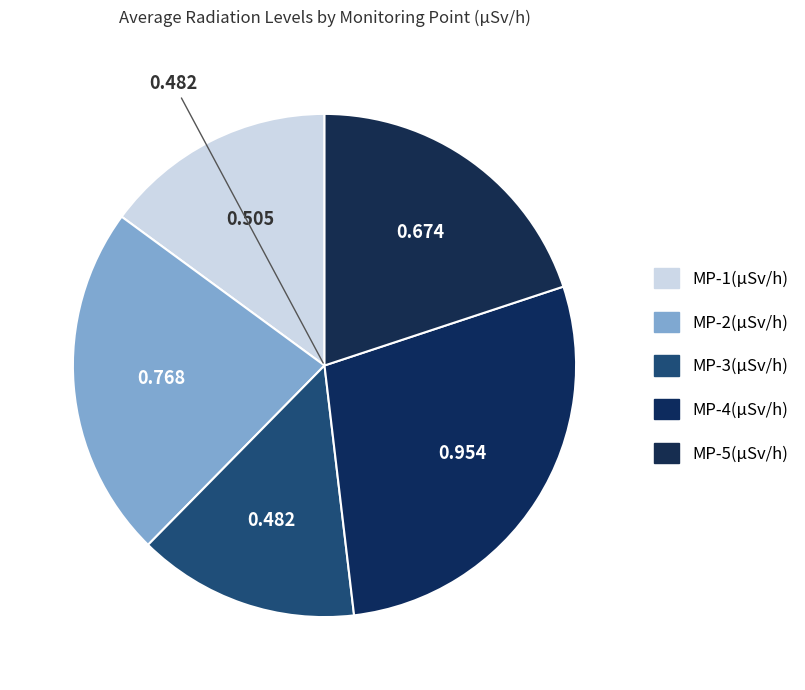

To the nearest percent, what portion does MP-4 represent?

28%